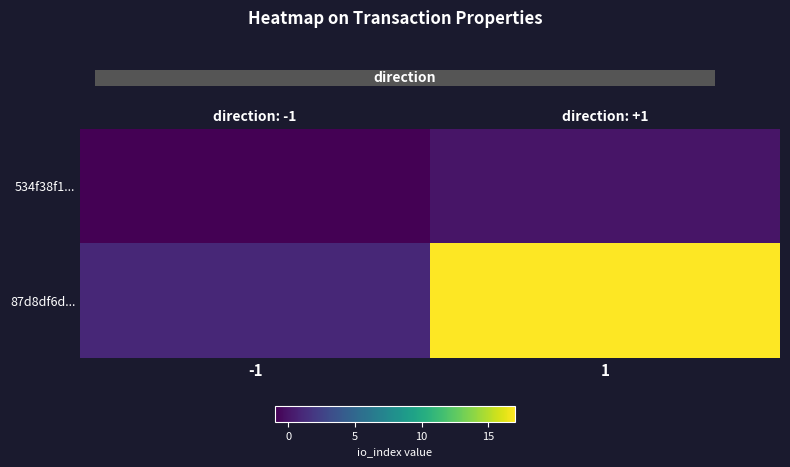

Which category has the highest value in the 534f38f1... series?

1